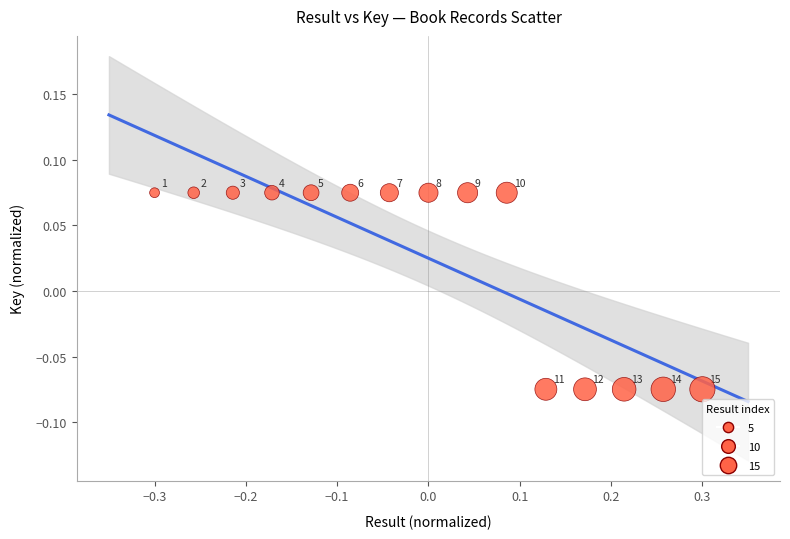

What is the range of X values (max minus min)?

0.6